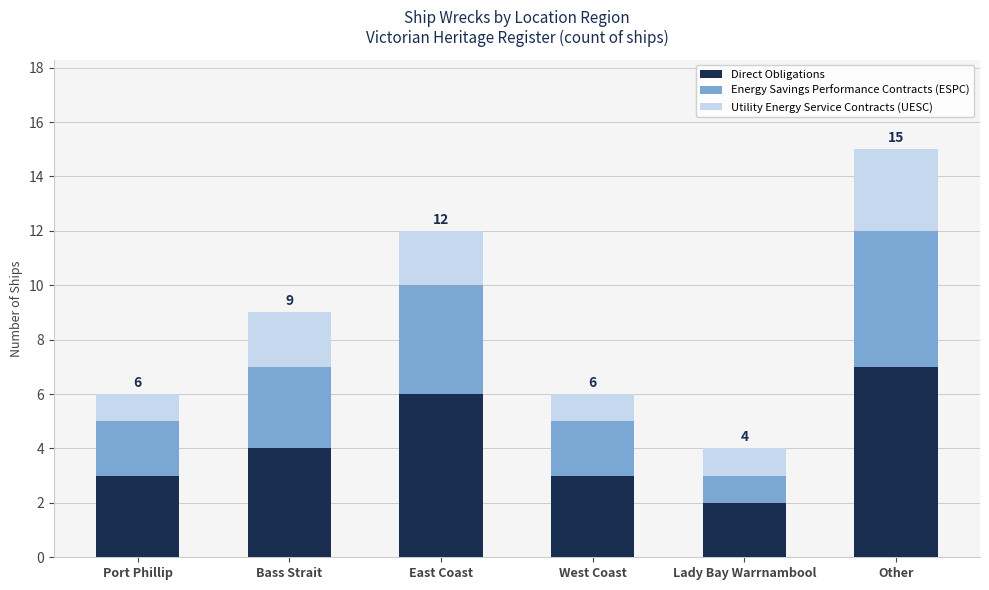

Reading right to left, list the values for the Direct Obligations series.

Other=7	Lady Bay Warrnambool=2	West Coast=3	East Coast=6	Bass Strait=4	Port Phillip=3